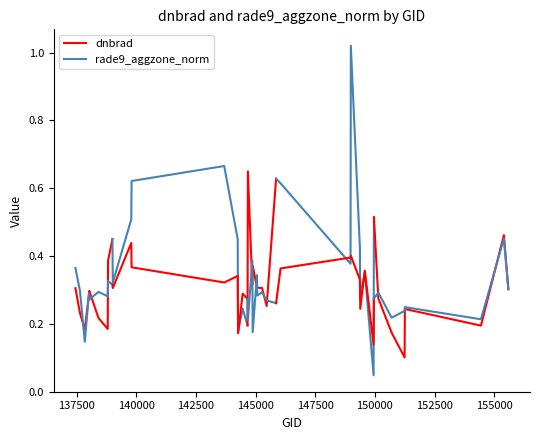

The dnbrad series shows 0.2 at 150000. True or false?

True